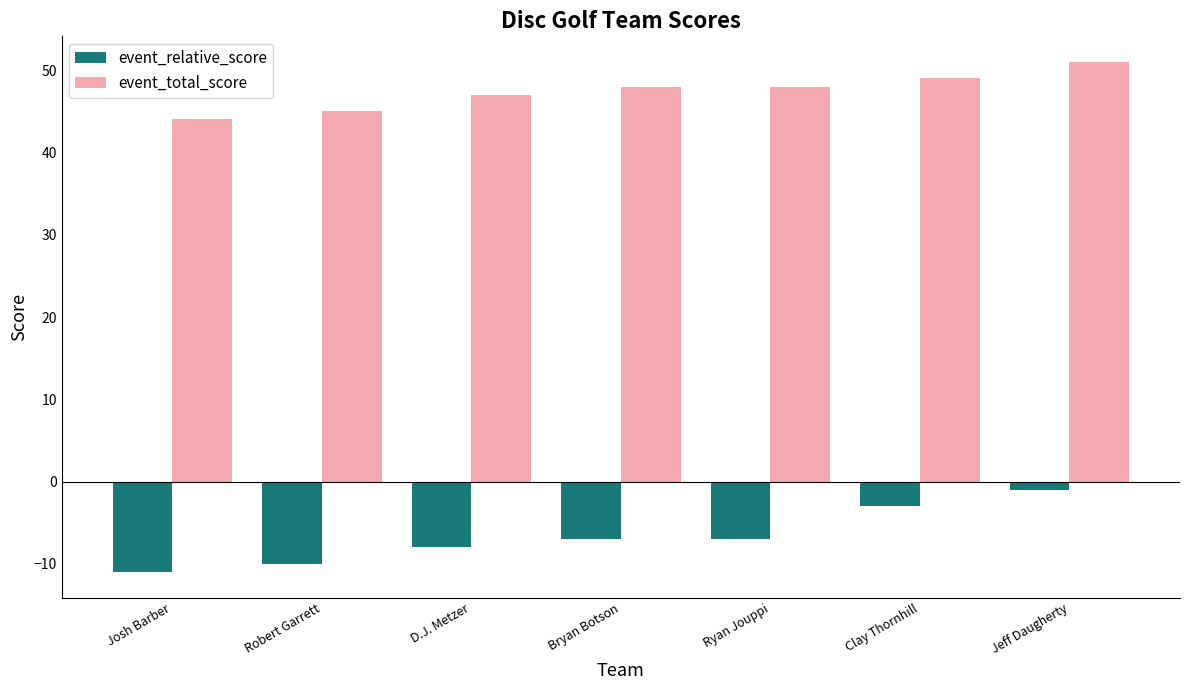

What is the difference between the event_relative_score values at Bryan Botson and Josh Barber?

4